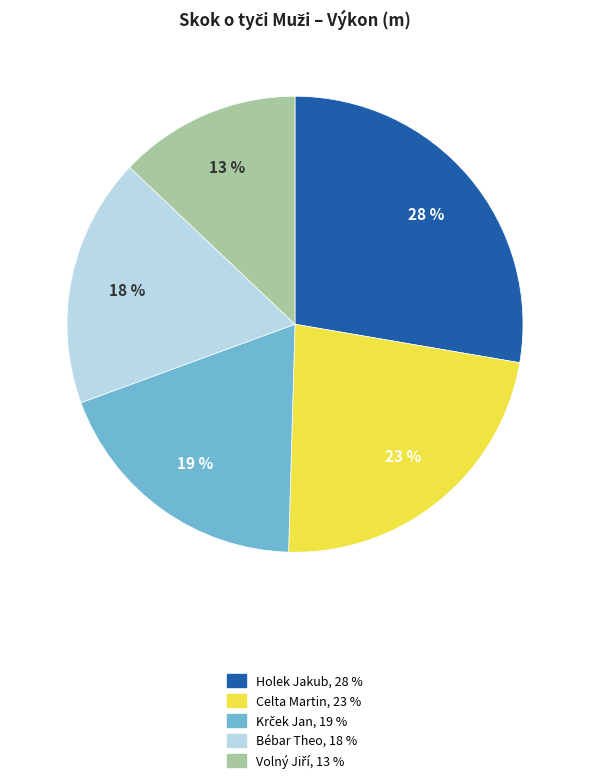

Which has a higher value, Holek Jakub or Celta Martin?

Holek Jakub